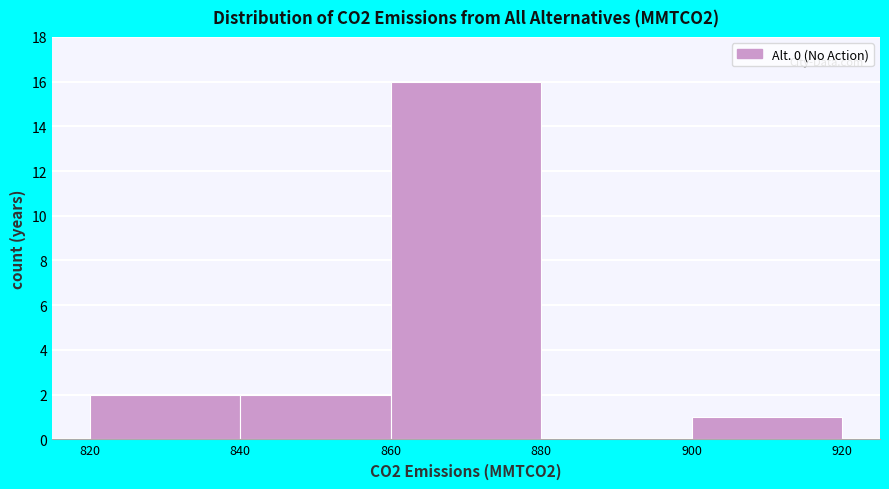

How tall is the bar that spans 820 to 840 on the x-axis? The values are not printed on the chart, so give them approximately, as read against the axis.

2